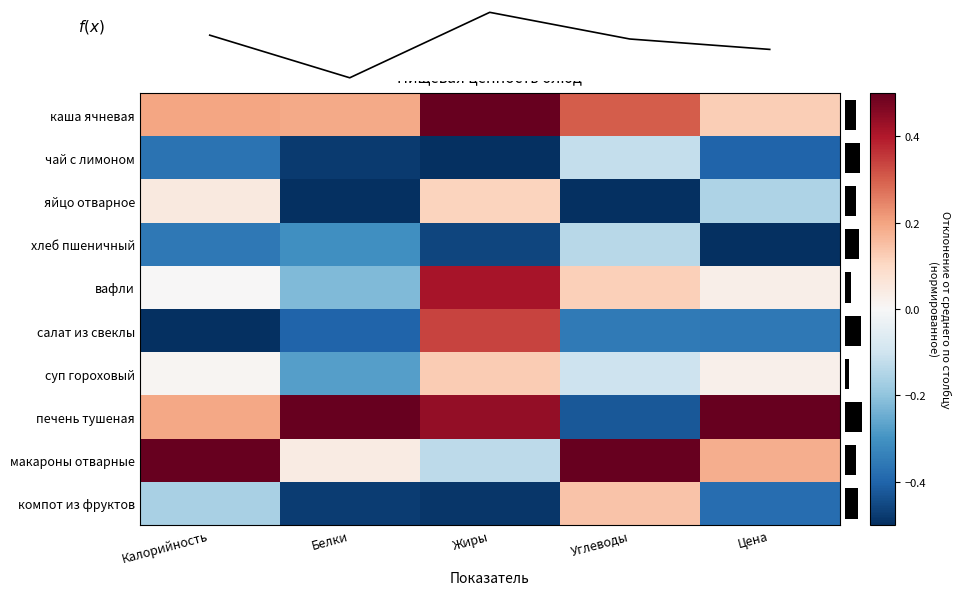

What is the difference between the maximum and minimum values in the компот из фруктов series?

0.6